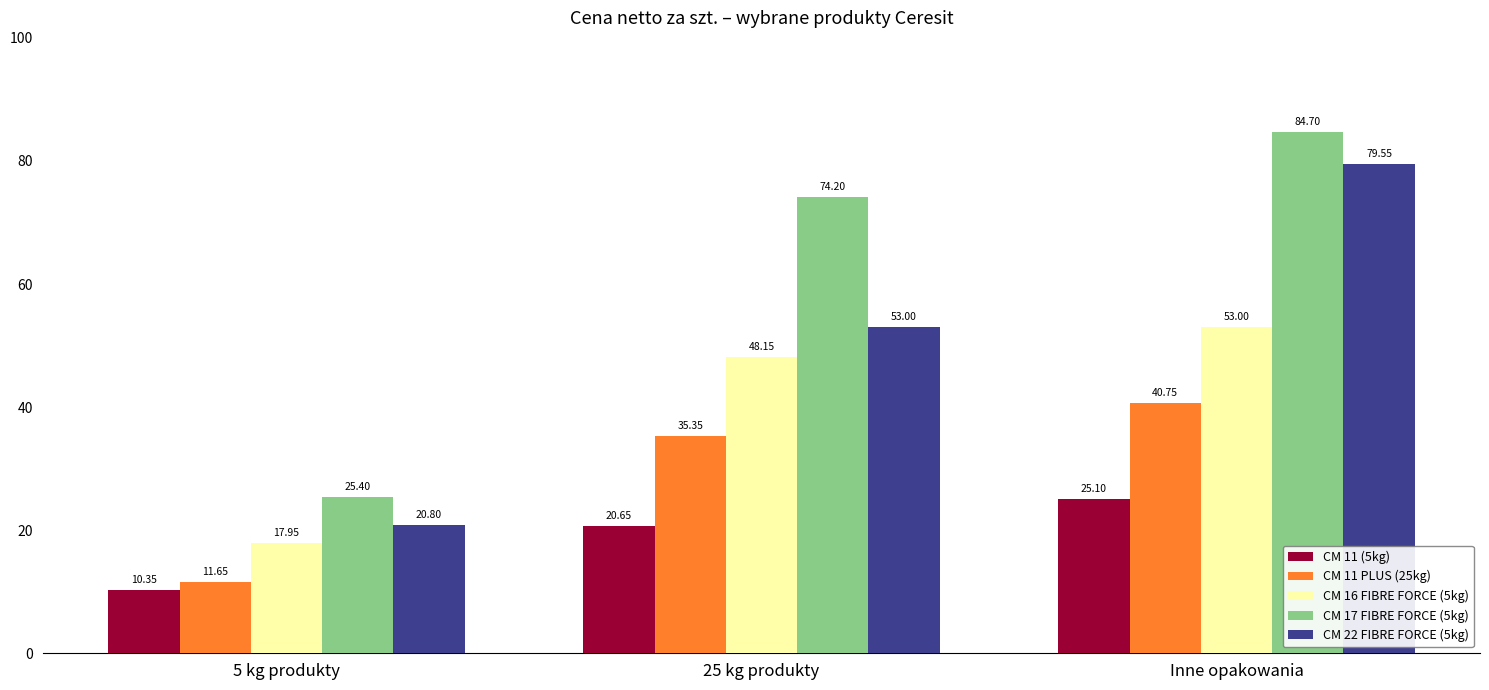

What are all the series names shown in the legend?

CM 11 (5kg), CM 11 PLUS (25kg), CM 16 FIBRE FORCE (5kg), CM 17 FIBRE FORCE (5kg), CM 22 FIBRE FORCE (5kg)